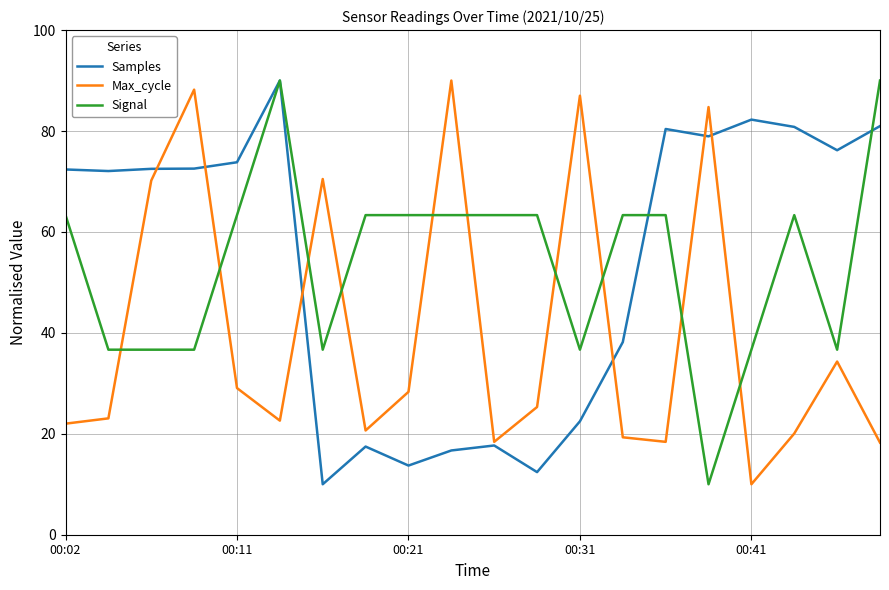

What is the maximum value for Max_cycle?

90.0